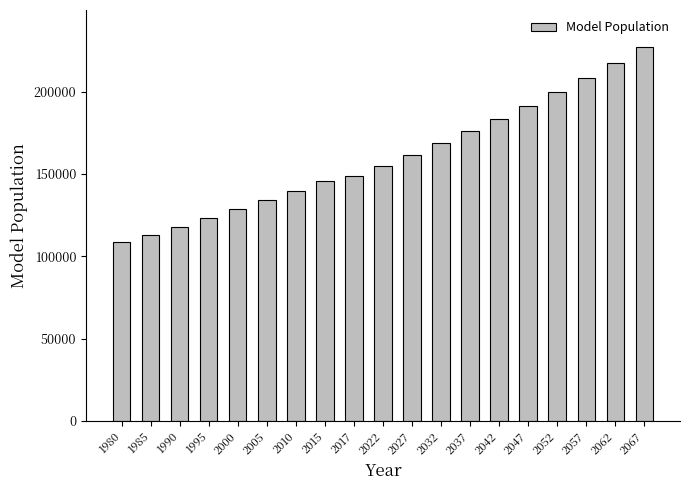

What is the average value?

160489.8